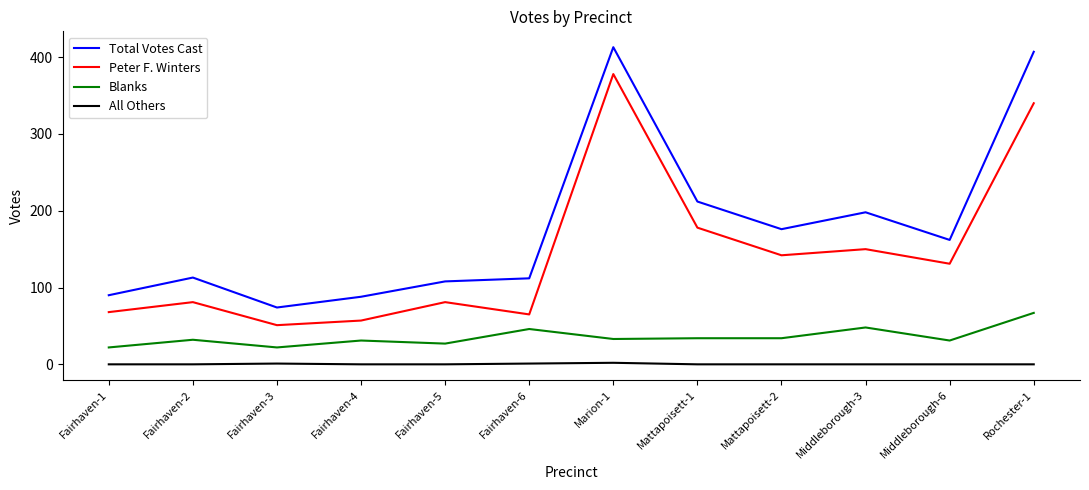

True or false: Blanks and Total Votes Cast intersect in this chart.

False